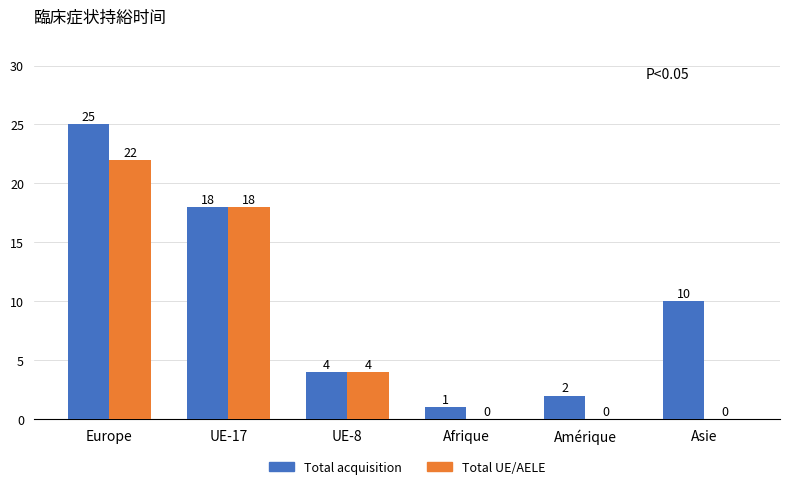

Reading left to right, list all the values displayed in this chart.

Total acquisition: 25	18	4	1	2	10
Total UE/AELE: 22	18	4	0	0	0